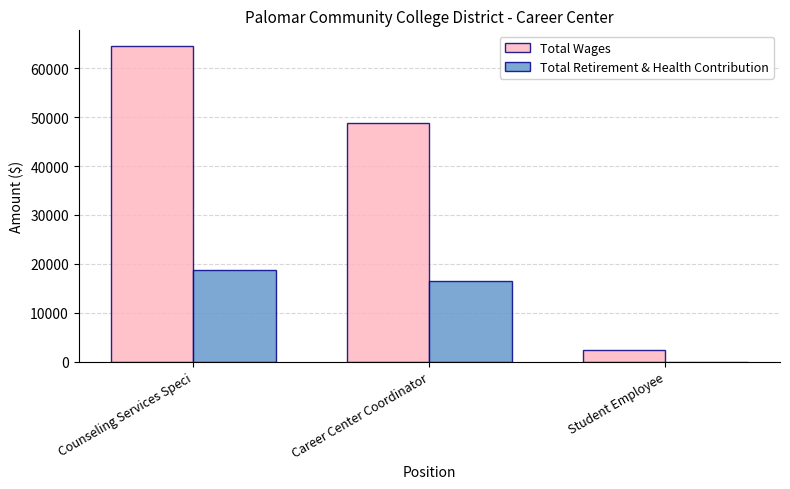

What is the sum of the Total Wages values at Career Center Coordinator and Student Employee?

51222